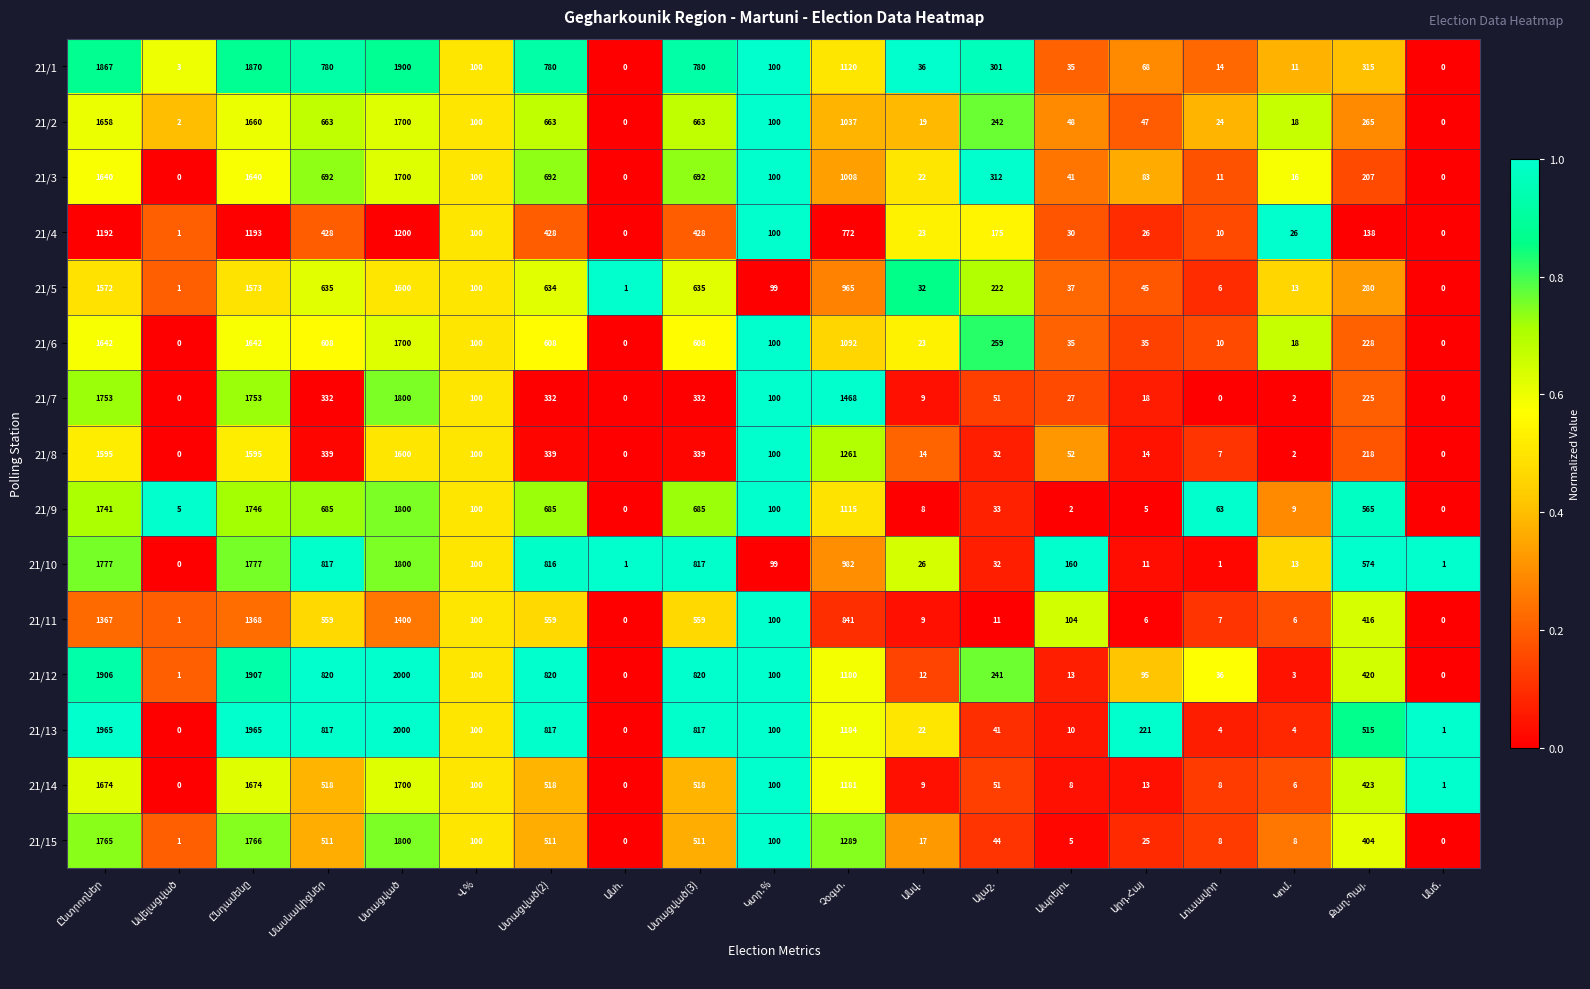

What is the sum of all 21/11 values?

7413